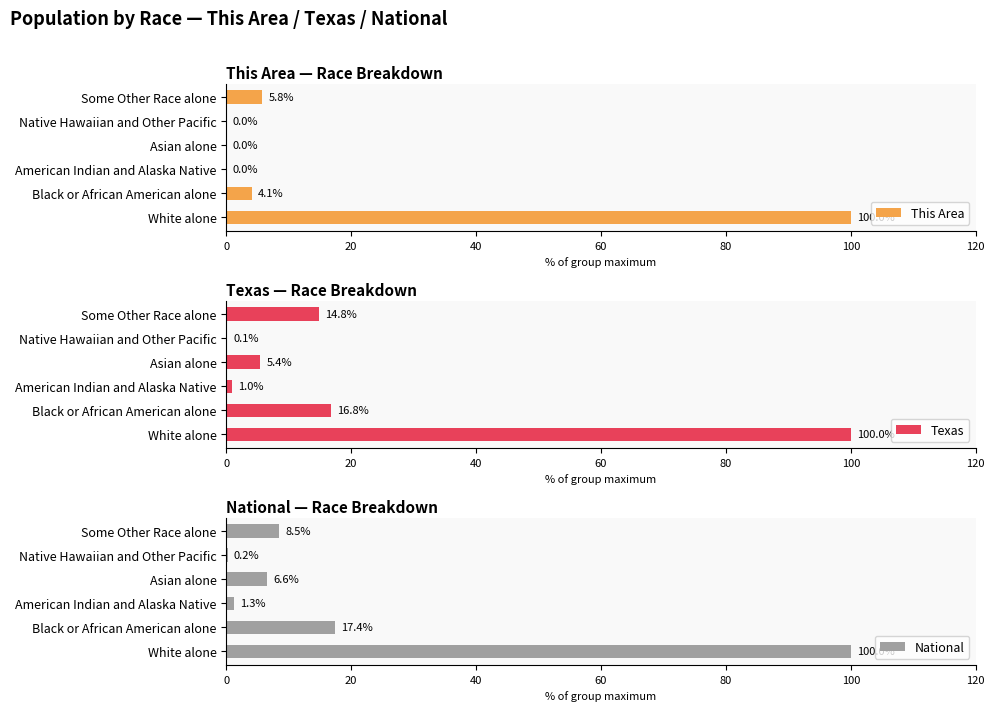

The value of This Area at American Indian and Alaska Native is 47.6. True or false?

False